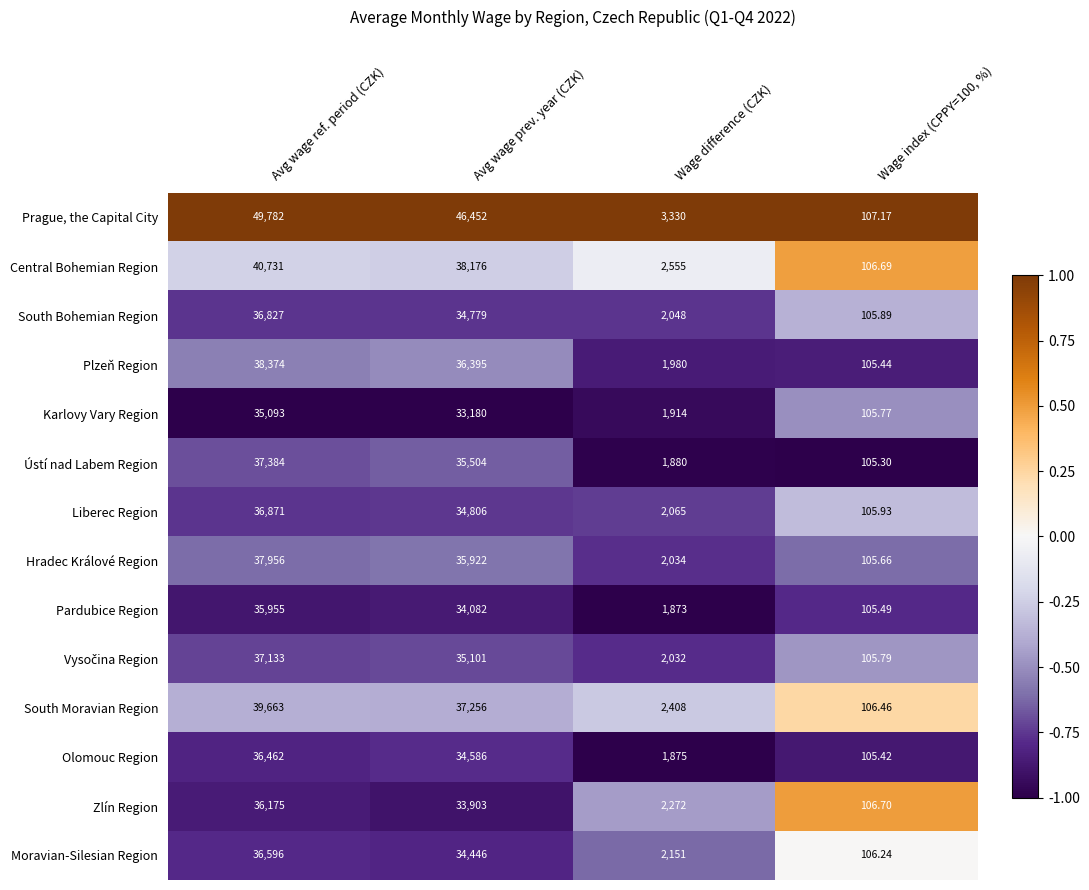

Which series changed the most between Avg wage ref. period (CZK) and Avg wage prev. year (CZK)?

Prague, the Capital City